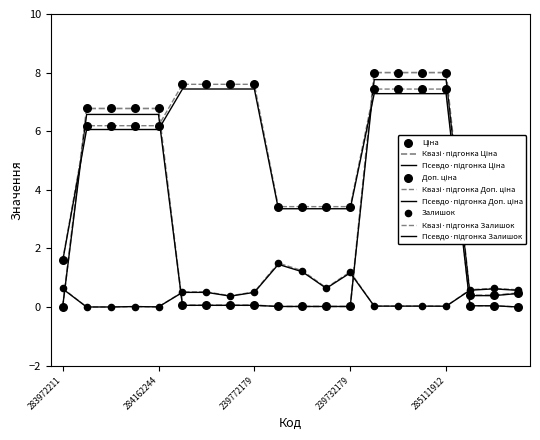

Which series has the largest total across all categories?

Доп. ціна